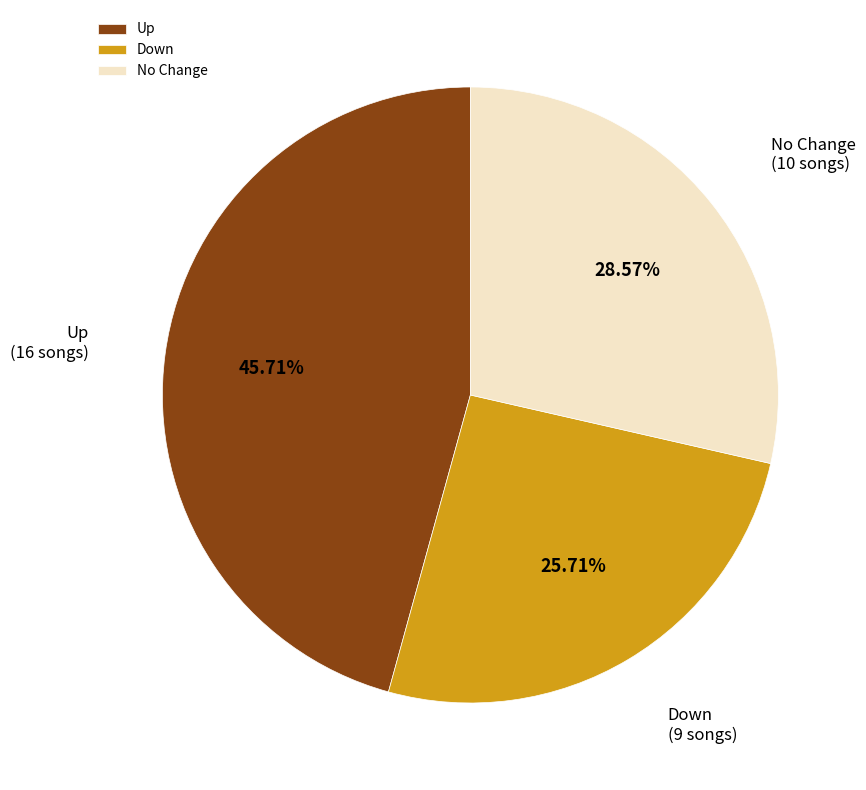

What is the largest slice in the pie chart?

Up